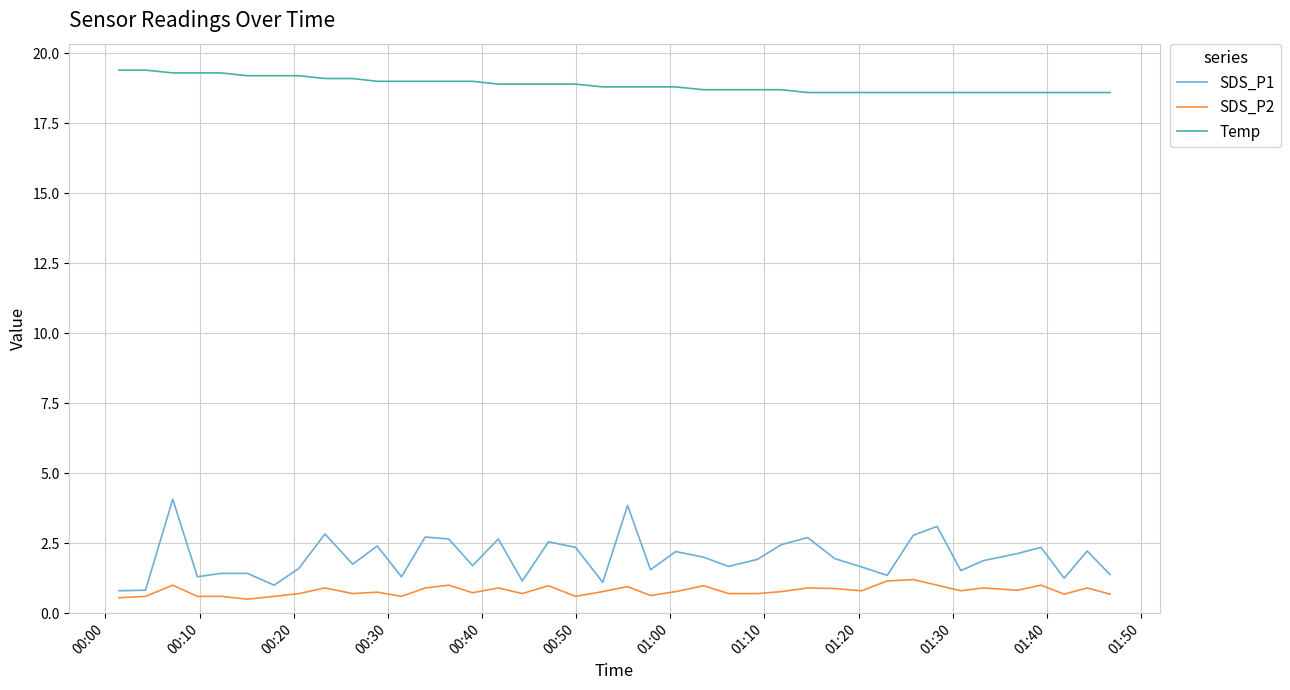

Which series has the largest total across all categories?

Temp